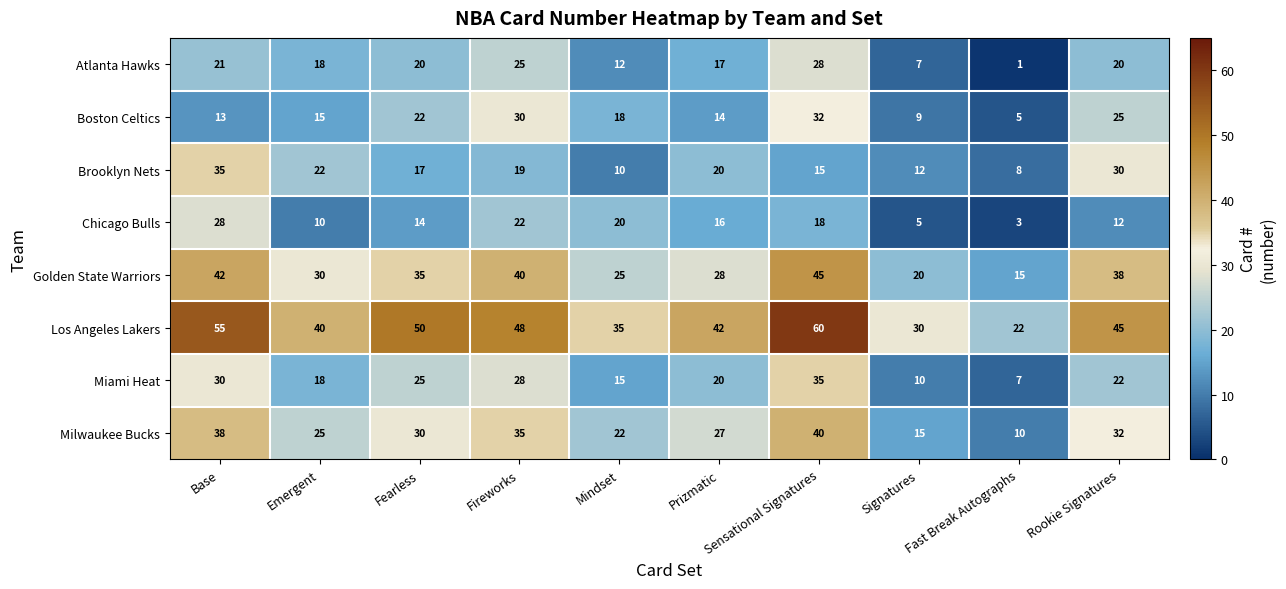

Rank the series at Sensational Signatures from lowest to highest value.

Brooklyn Nets, Chicago Bulls, Atlanta Hawks, Boston Celtics, Miami Heat, Milwaukee Bucks, Golden State Warriors, Los Angeles Lakers